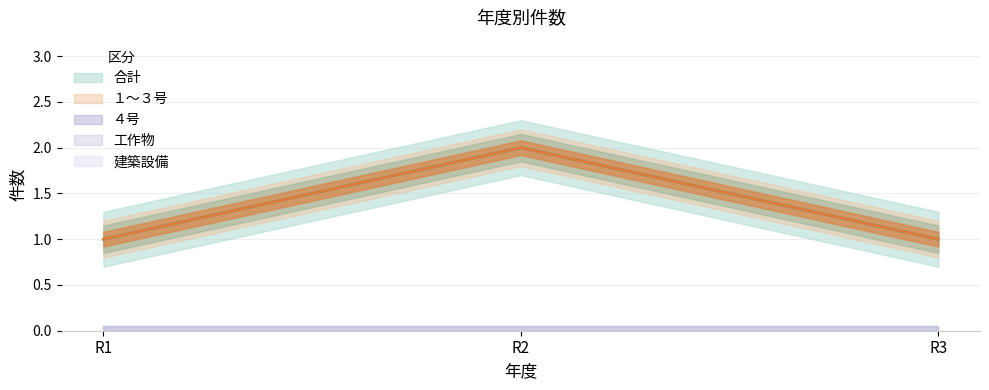

The value of 工作物 at R1 is 0. True or false?

True